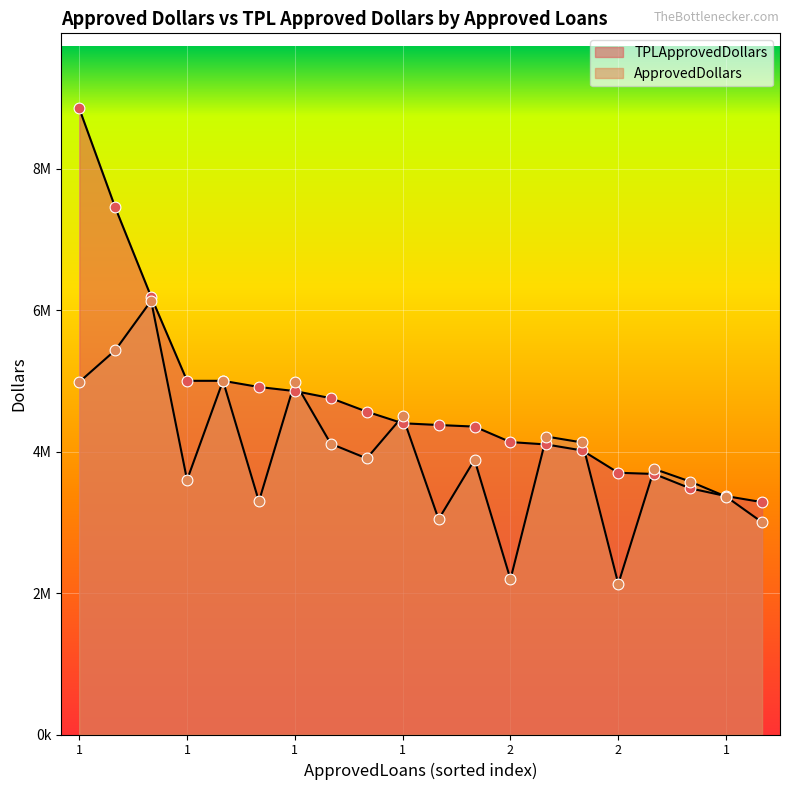

At which category is the sum across all series the highest?

1